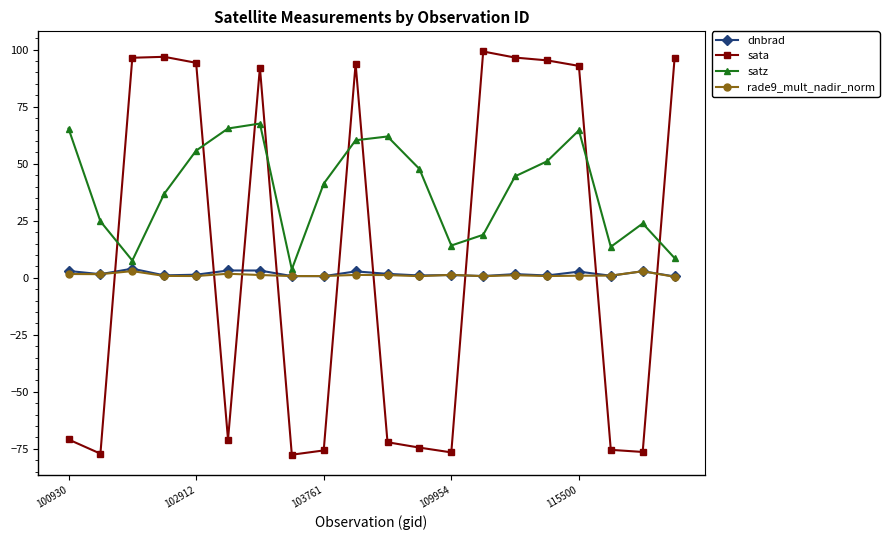

What is the greatest value displayed?

99.2